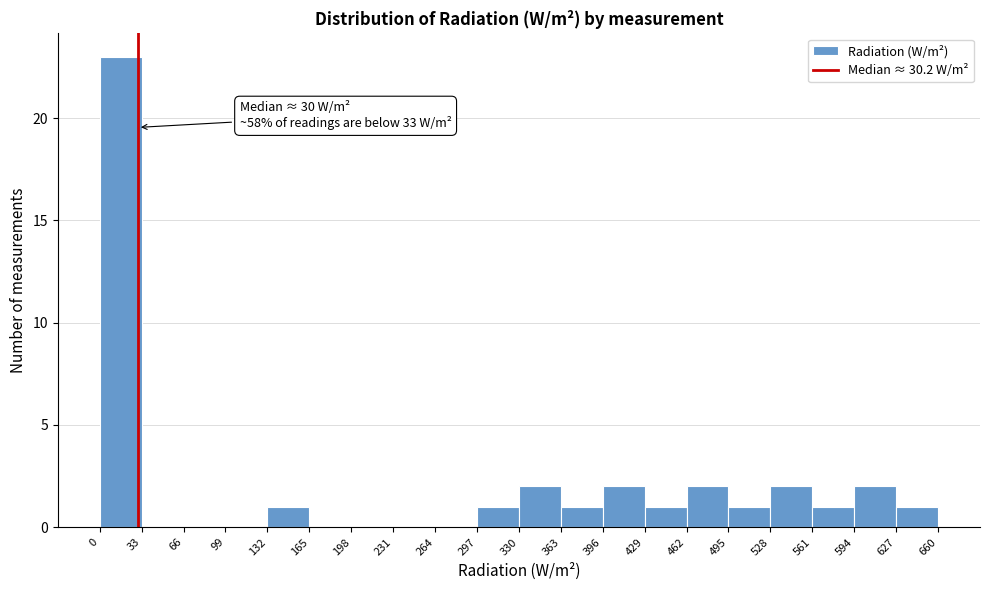

Which range on the x-axis has the tallest bar?

0 to 33